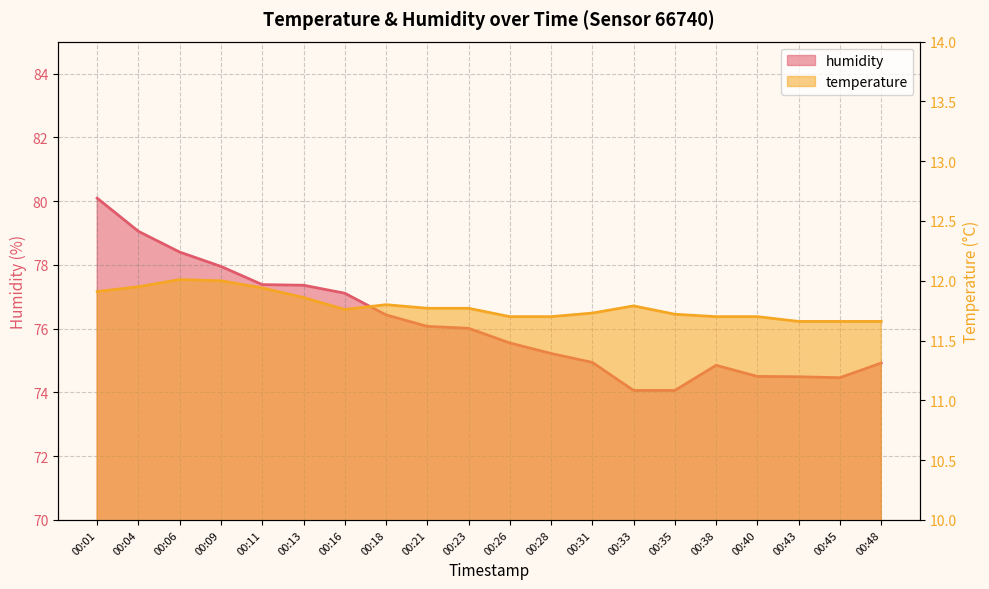

How many lines are shown in the chart?

2